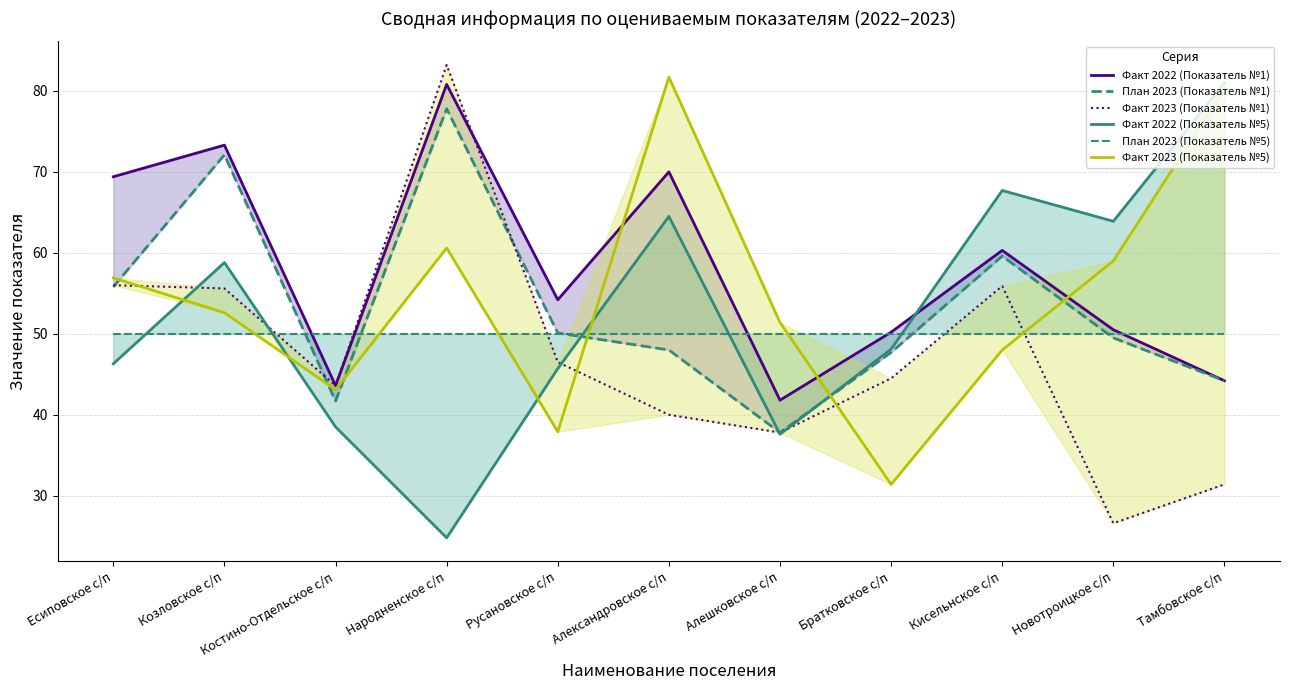

Does the chart display data point markers on the line(s)?

No